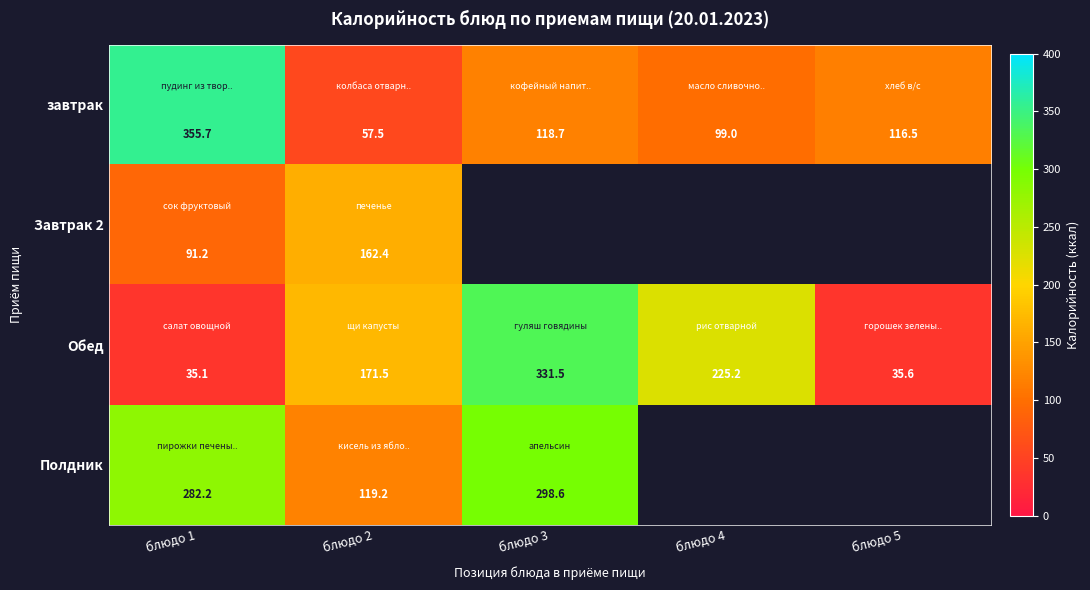

What is the total value across all series at блюдо 1?

764.2